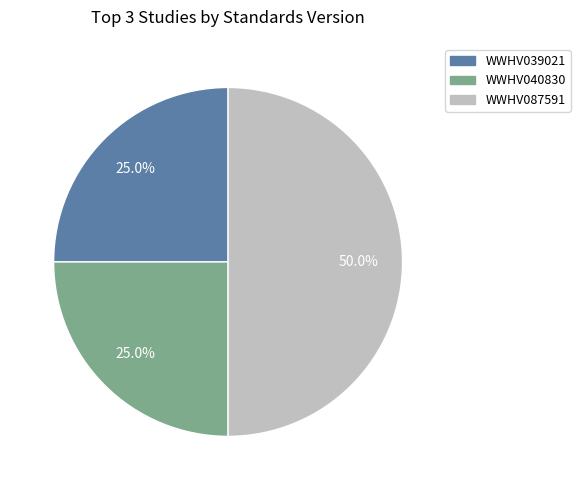

Combined, do WWHV087591 and WWHV039021 account for over 50%?

Yes